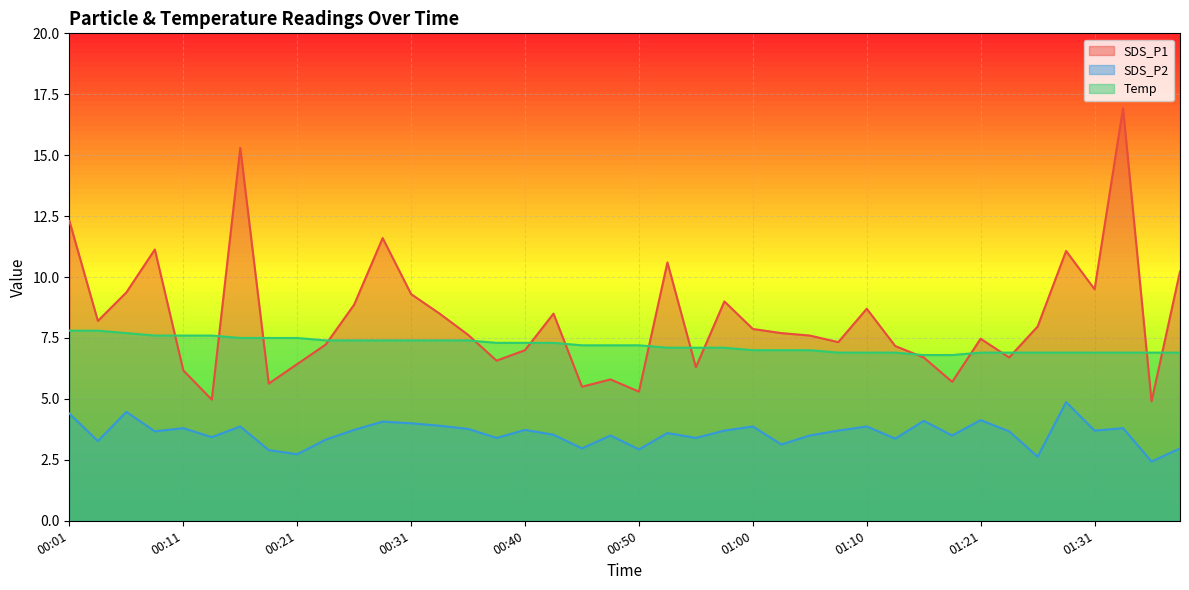

How many lines are shown in the chart?

3